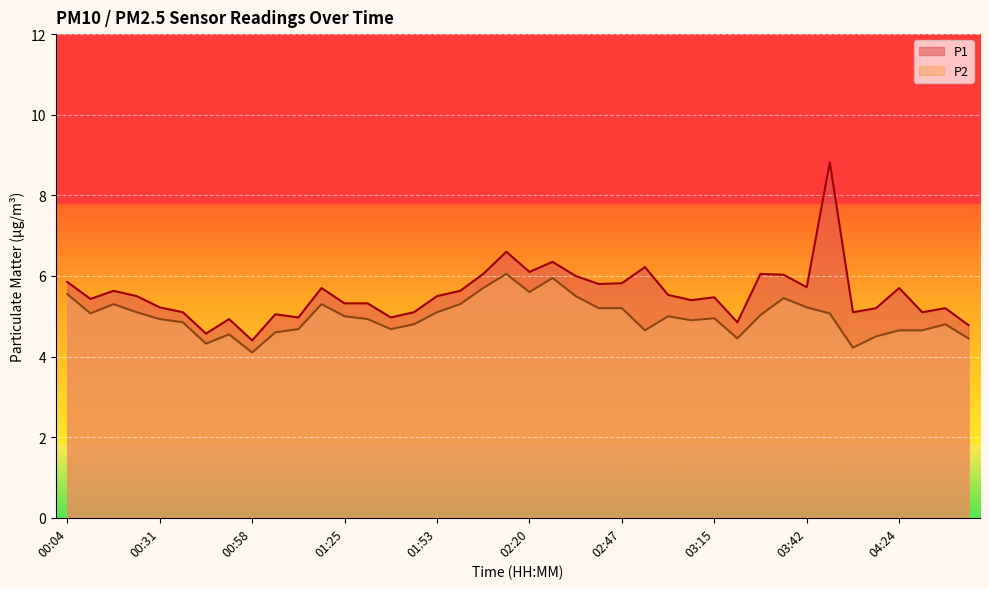

Which series has the widest spread of values?

P1